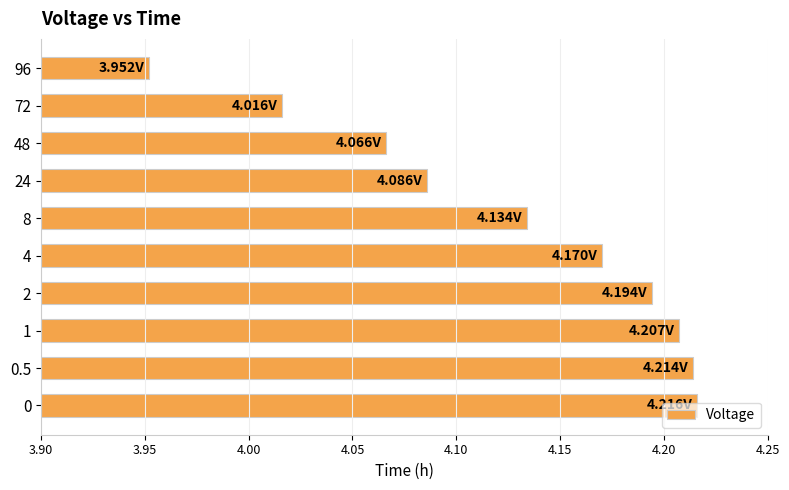

Between 96 and 24, which is larger?

24